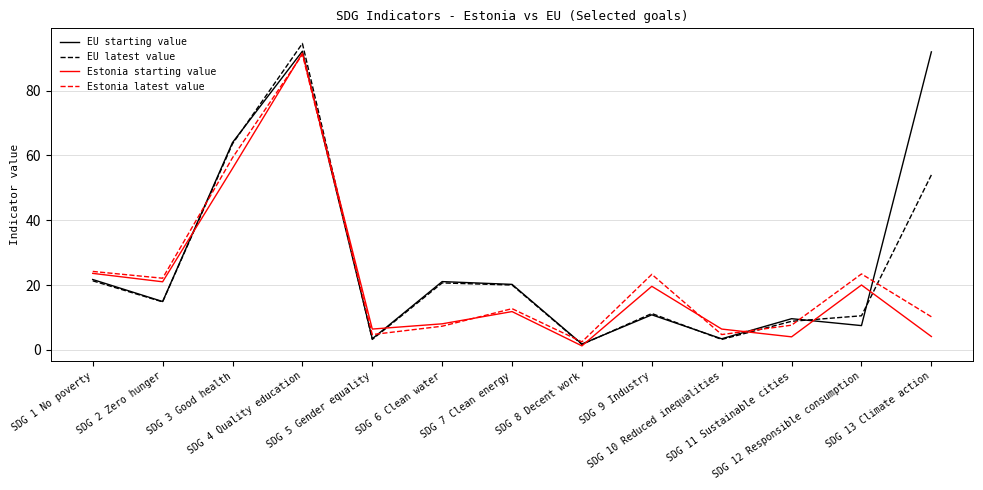

Read the EU starting value value at SDG 5 Gender equality.

3.4